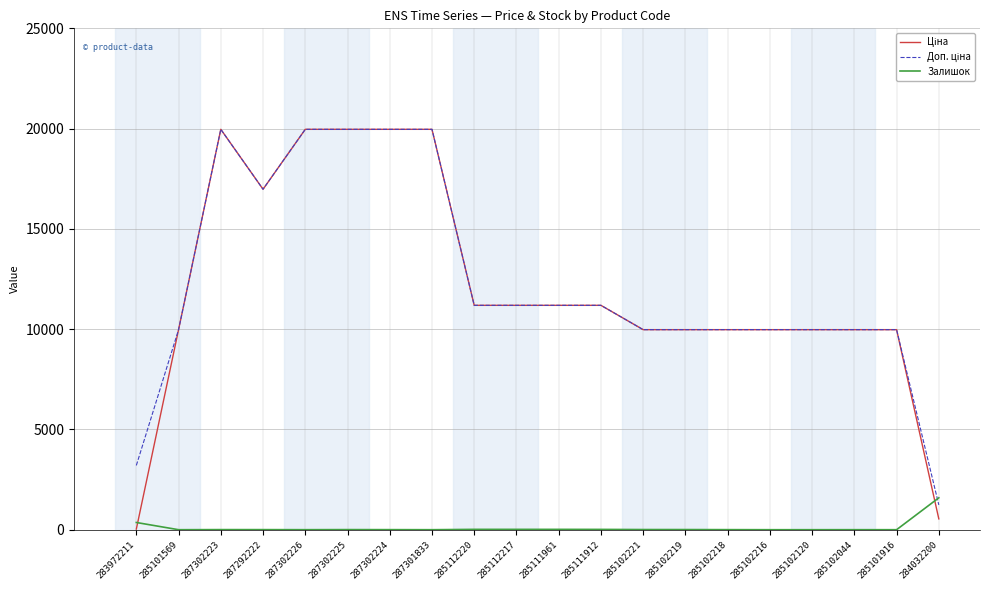

True or false: Залишок has a value of 7.0 at 285102219.

True